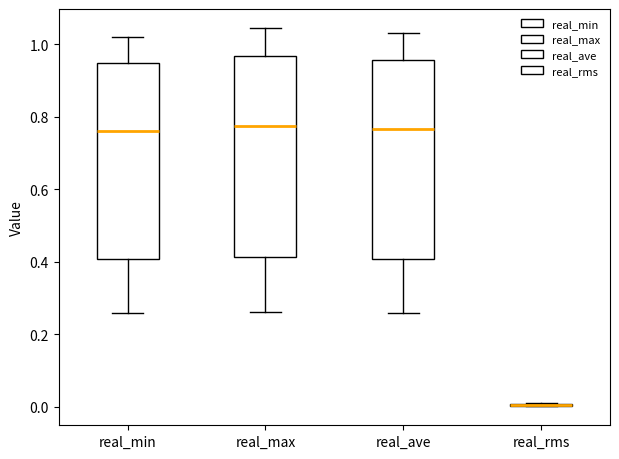

Reading left to right, transcribe this box plot: for each box, give where its median line is, the range the box spans, and where its two whiskers end, as read against the y-axis. The values are not printed on the chart, so give them approximately, as read against the axis.

real_min: median 0.76, box 0.40 to 0.94, whiskers 0.26 to 1.02
real_max: median 0.78, box 0.42 to 0.96, whiskers 0.26 to 1.04
real_ave: median 0.76, box 0.40 to 0.96, whiskers 0.26 to 1.04
real_rms: box collapsed to a line at 0.00, whiskers 0.00 to 0.00